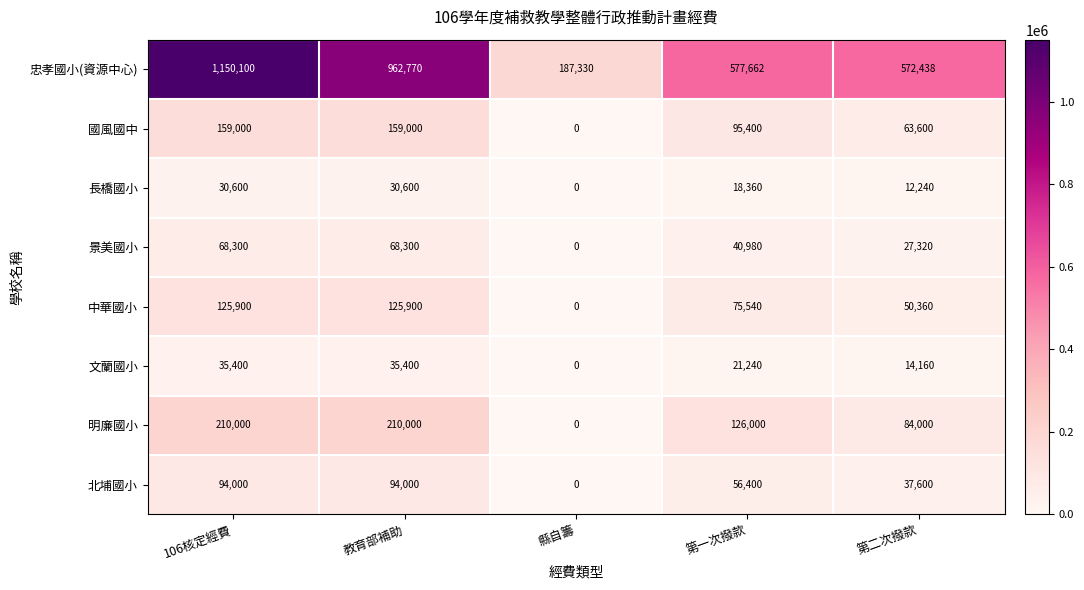

Count the number of data series in this chart.

8